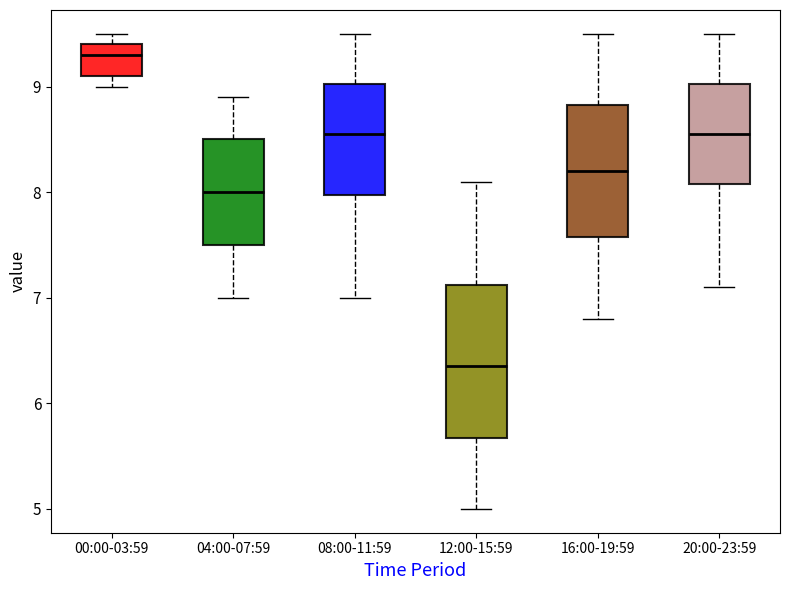

Reading left to right, transcribe this box plot: for each box, give where its median line is, the range the box spans, and where its two whiskers end, as read against the y-axis. The values are not printed on the chart, so give them approximately, as read against the axis.

00:00-03:59: median 9.3, box 9.1 to 9.4, whiskers 9.0 to 9.5
04:00-07:59: median 8.0, box 7.5 to 8.5, whiskers 7.0 to 8.9
08:00-11:59: median 8.6, box 8.0 to 9.0, whiskers 7.0 to 9.5
12:00-15:59: median 6.4, box 5.7 to 7.1, whiskers 5.0 to 8.1
16:00-19:59: median 8.2, box 7.6 to 8.8, whiskers 6.8 to 9.5
20:00-23:59: median 8.6, box 8.1 to 9.0, whiskers 7.1 to 9.5